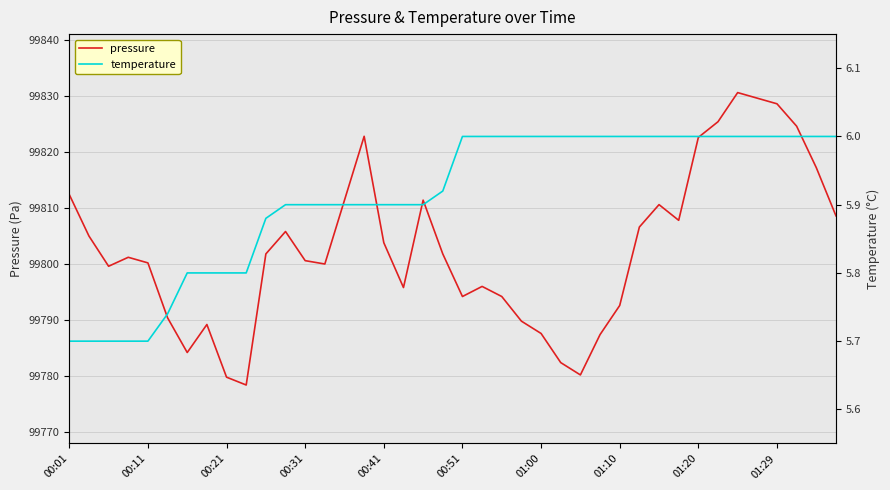

Reading left to right, what are all the values shown in this chart?

pressure: 99812.4	99805.0	99799.6	99801.2	99800.2	99790.4	99784.2	99789.2	99779.8	99778.4	99801.8	99805.8	99800.6	99800.0	99811.4	99822.8	99803.8	99795.8	99811.4	99801.8	99794.2	99796.0	99794.2	99789.8	99787.6	99782.4	99780.2	99787.4	99792.6	99806.6	99810.6	99807.8	99822.6	99825.4	99830.6	99829.6	99828.6	99824.6	99817.2	99808.6
temperature: 5.7	5.7	5.7	5.7	5.7	5.7	5.8	5.8	5.8	5.8	5.9	5.9	5.9	5.9	5.9	5.9	5.9	5.9	5.9	5.9	6.0	6.0	6.0	6.0	6.0	6.0	6.0	6.0	6.0	6.0	6.0	6.0	6.0	6.0	6.0	6.0	6.0	6.0	6.0	6.0